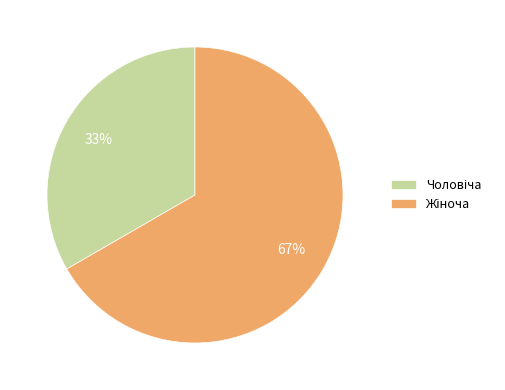

How many segments does this pie chart have?

2